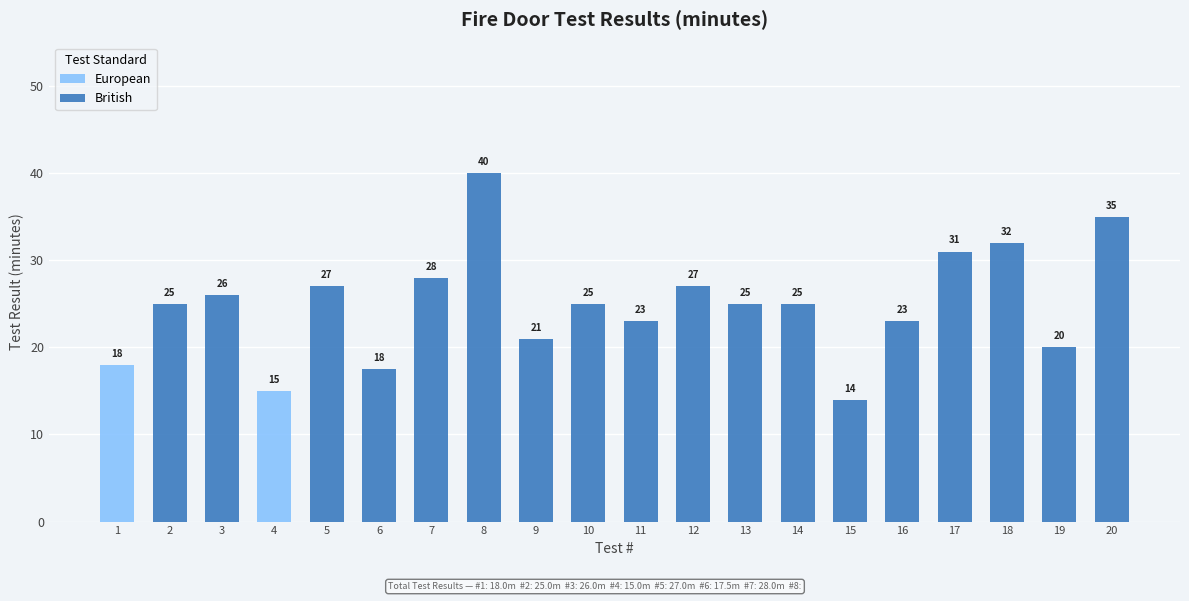

Reading left to right, list the values for the European series.

1=18.0	2=0.0	3=0.0	4=15.0	5=0.0	6=0.0	7=0.0	8=0.0	9=0.0	10=0.0	11=0.0	12=0.0	13=0.0	14=0.0	15=0.0	16=0.0	17=0.0	18=0.0	19=0.0	20=0.0